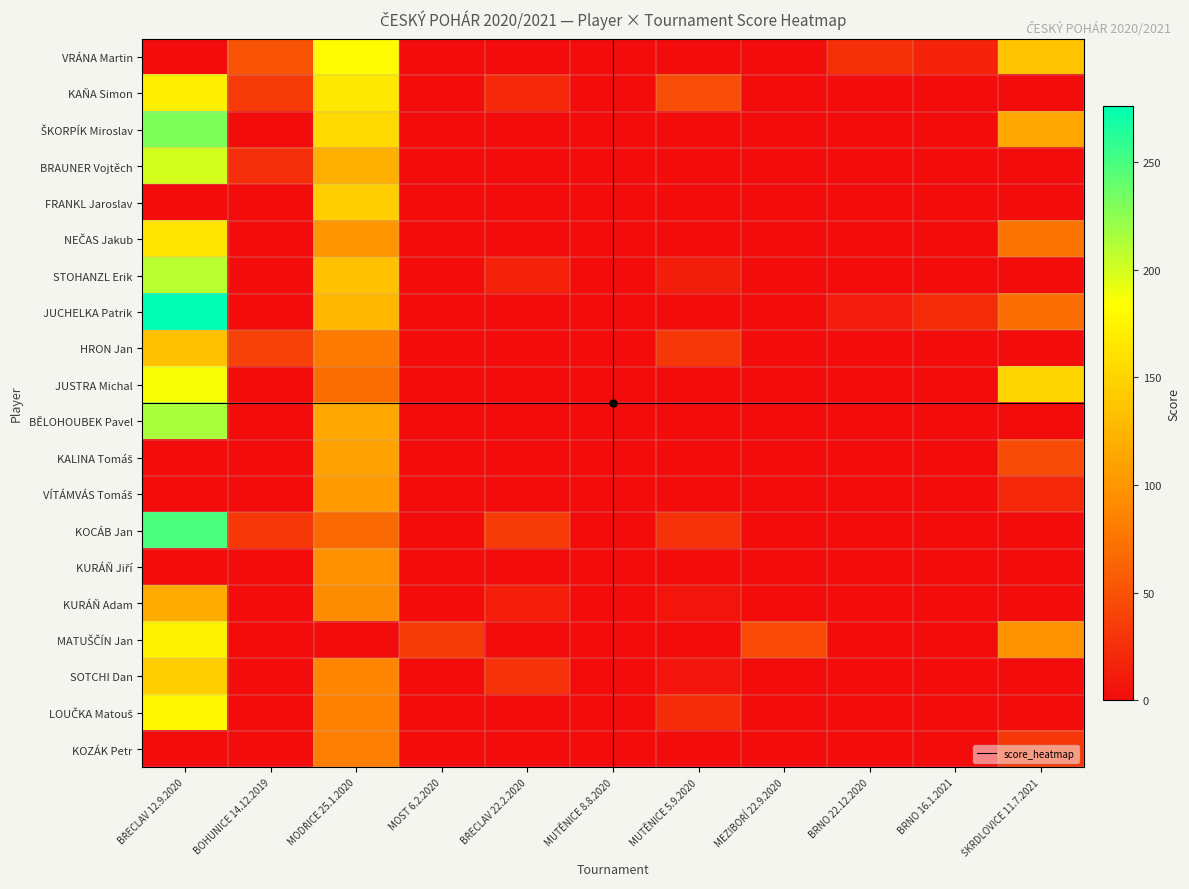

Which category has the highest value across all series?

BŘECLAV 12.9.2020